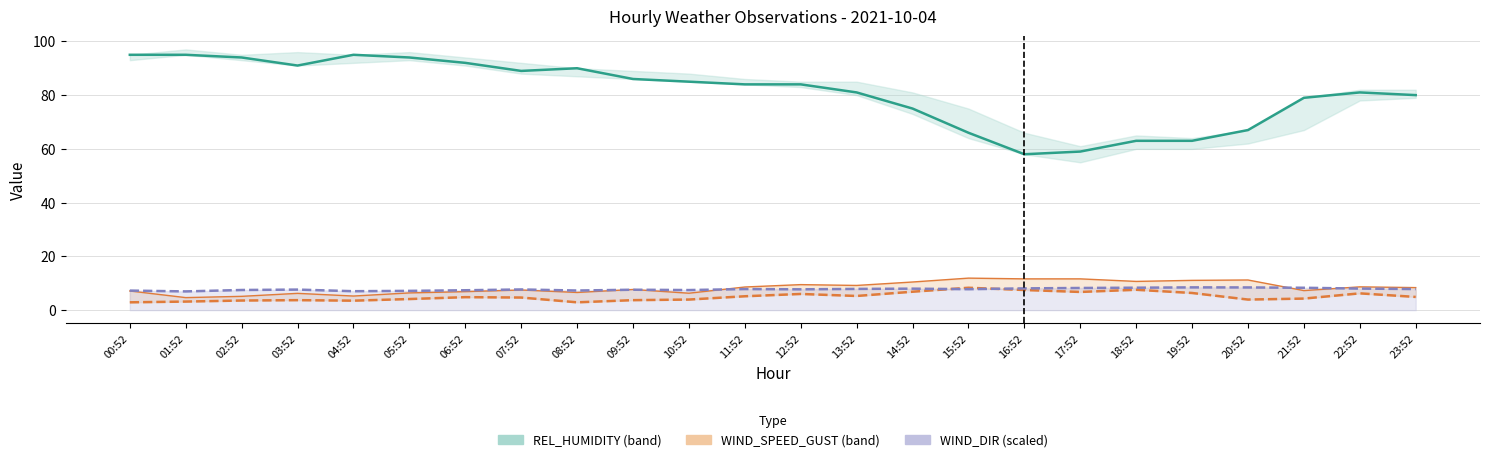

The value of WIND_SPEED_GUST at 18:52 is 10.7. True or false?

True